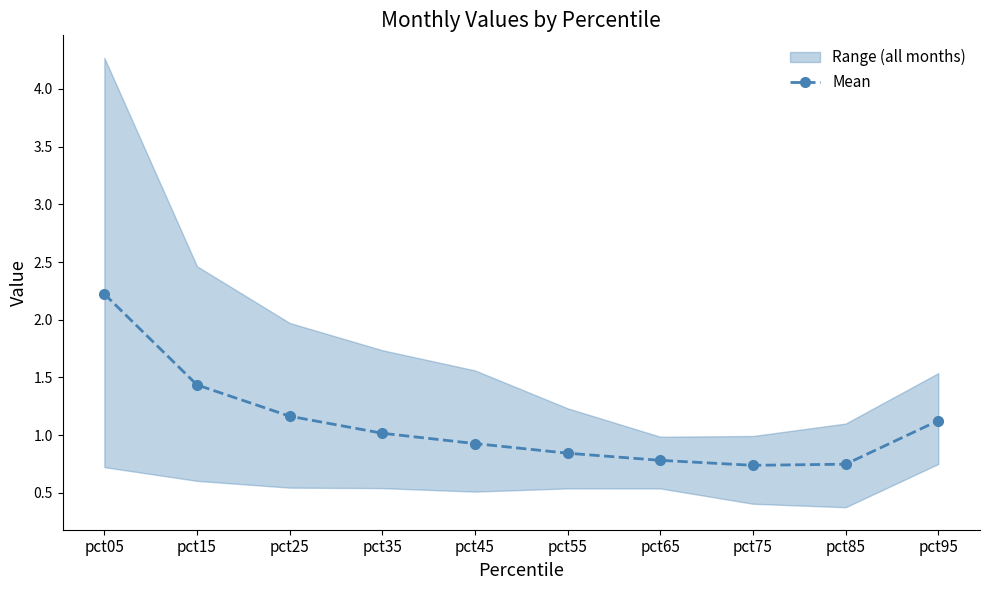

What is the difference between the maximum and second lowest values?

1.5